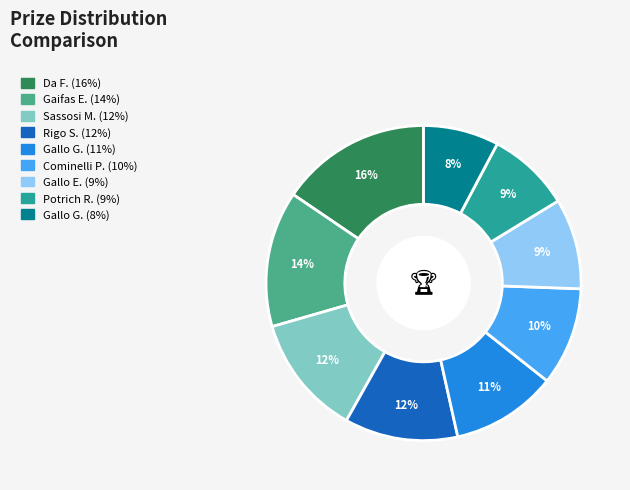

Does any single category account for the majority?

No